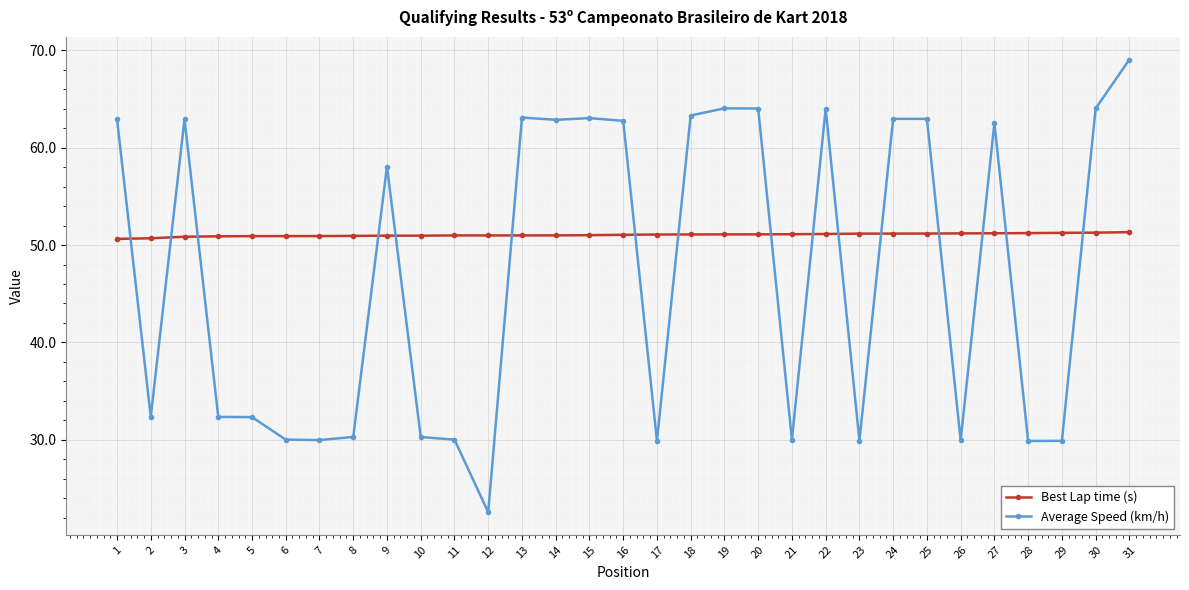

What is the average value of the Average Speed (km/h) series?

47.2